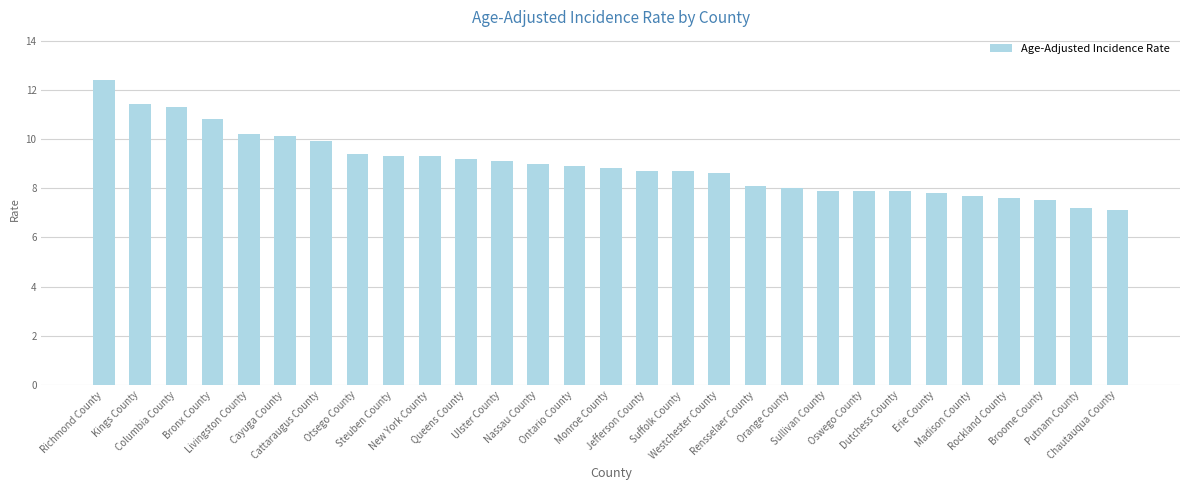

How many bars are there in total?

29